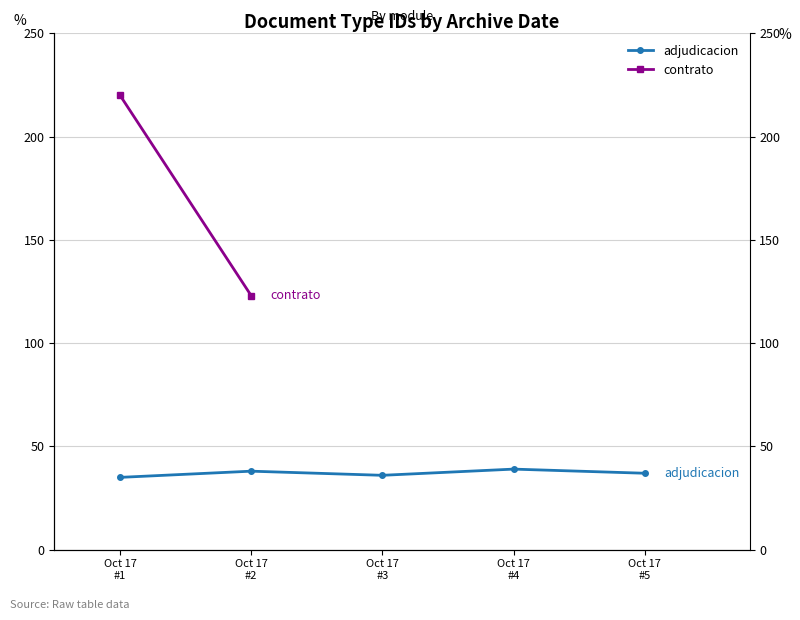

List the labels in order of value, smallest first.

Oct 17
#1, Oct 17
#3, Oct 17
#5, Oct 17
#2, Oct 17
#4